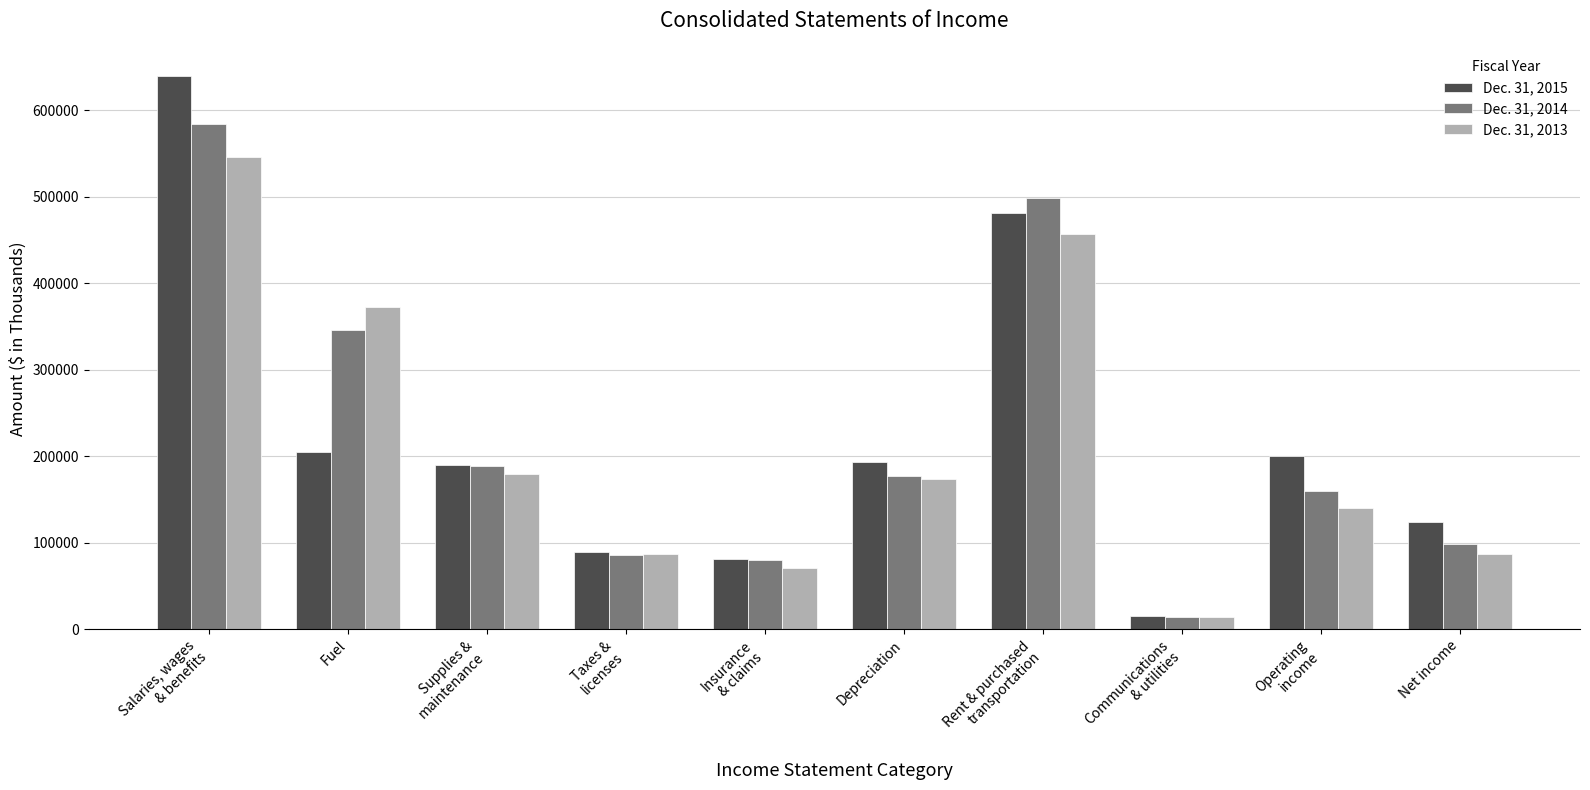

What is the minimum value shown in the chart?

13506